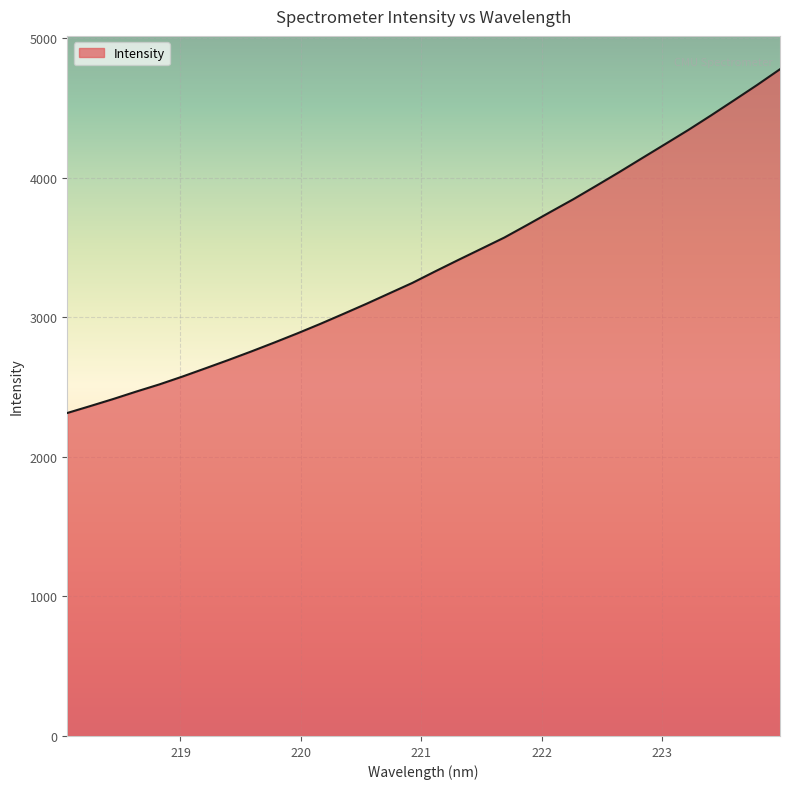

What is the difference between the maximum and minimum values?

2464.2